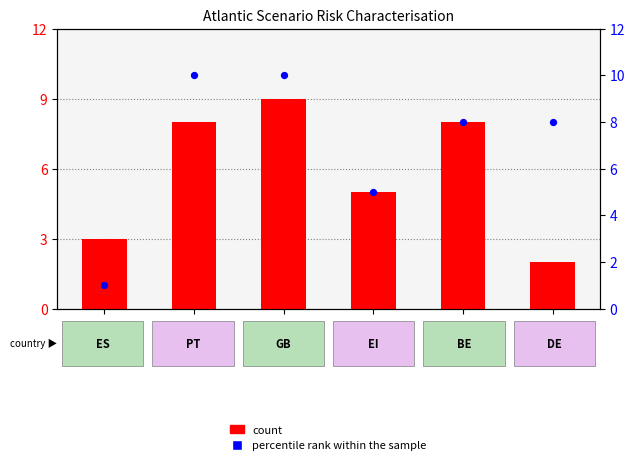

Which series has the widest spread of Y values?

percentile rank within the sample